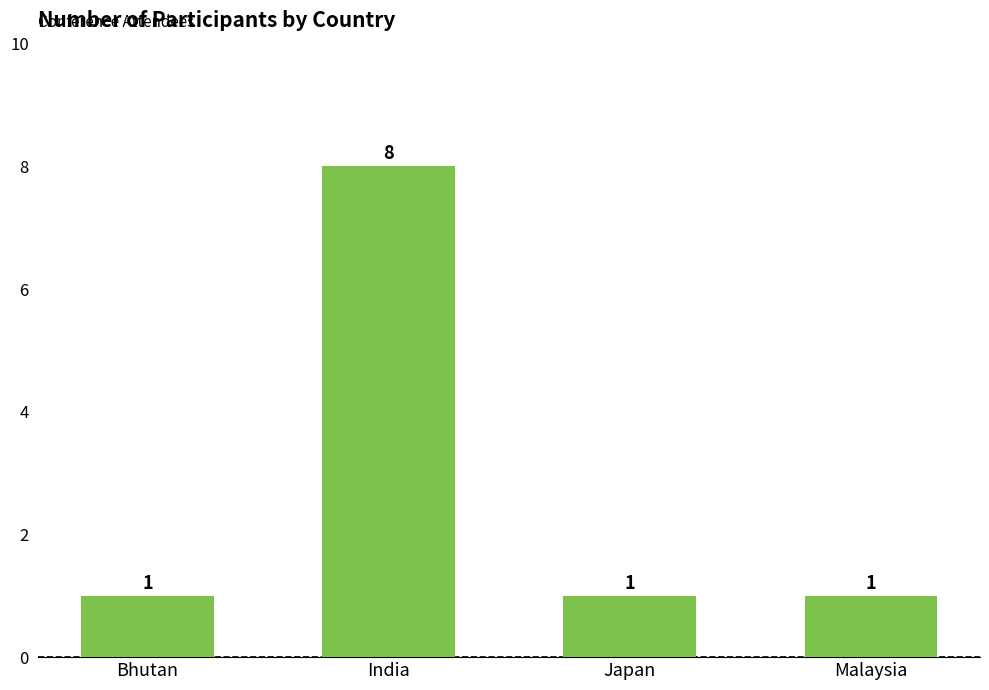

Reading right to left, list all the values displayed in this chart.

Malaysia=1	Japan=1	India=8	Bhutan=1